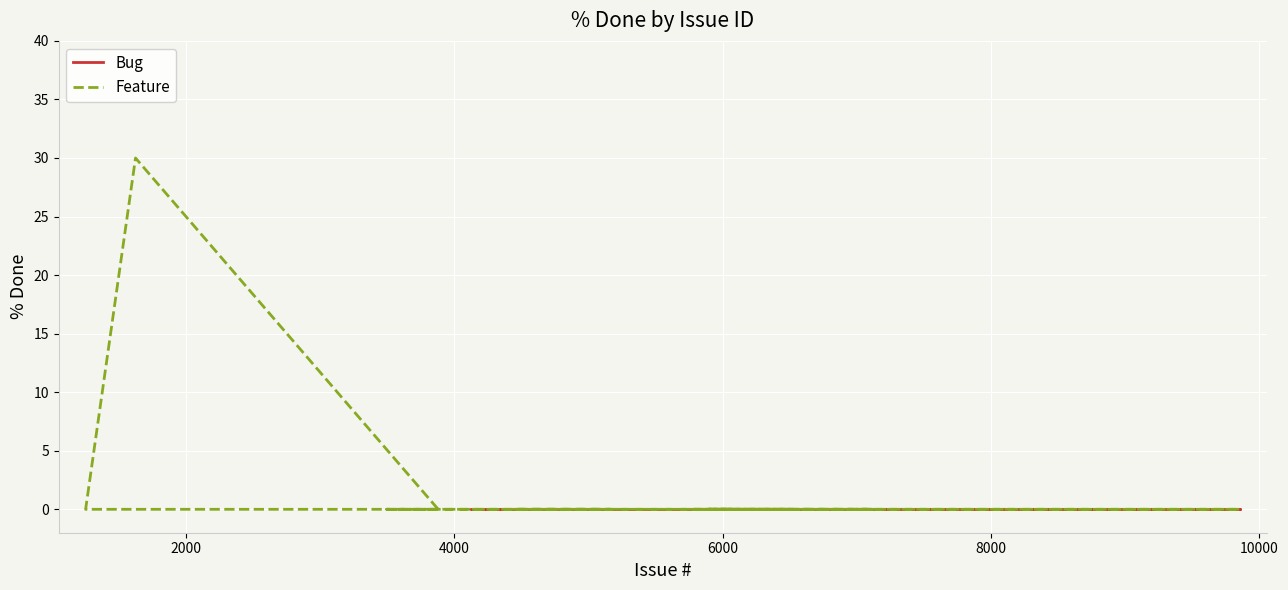

Reading right to left, extract all data points from this chart.

Bug: 0	0	0	0	0	0	0	0	0	0	0	0	0	0	0
Feature: 0	0	0	0	0	0	0	0	0	0	0	0	0	30	0